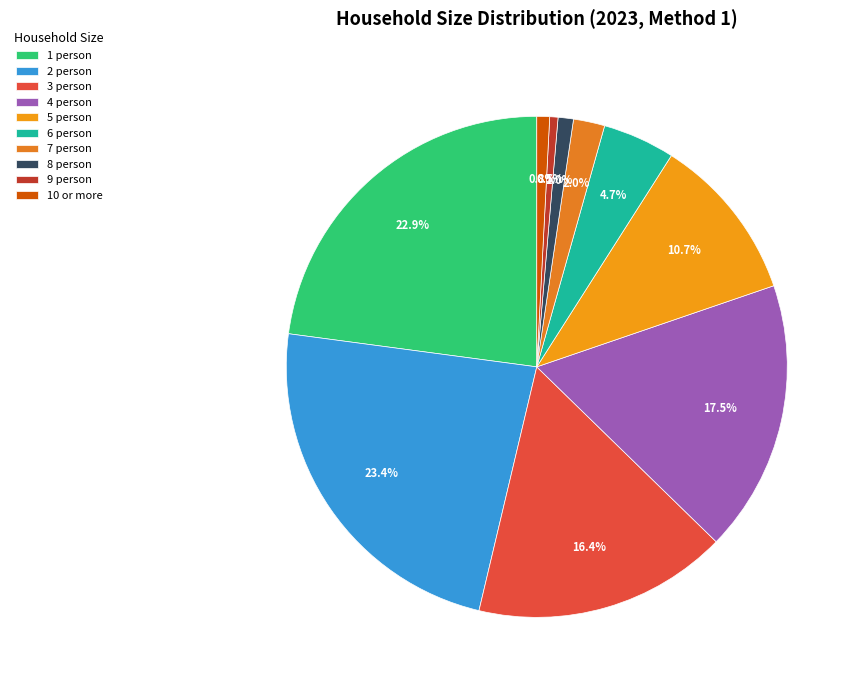

What portion of the pie excludes 8 person?

99.0%